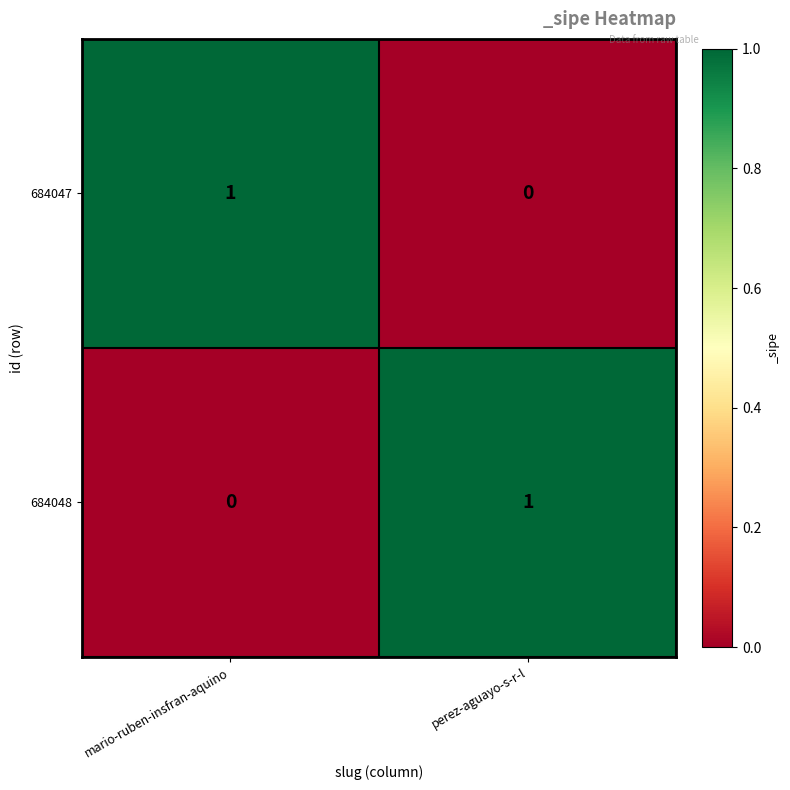

List the labels in order of 684048 value, smallest first.

mario-ruben-insfran-aquino, perez-aguayo-s-r-l